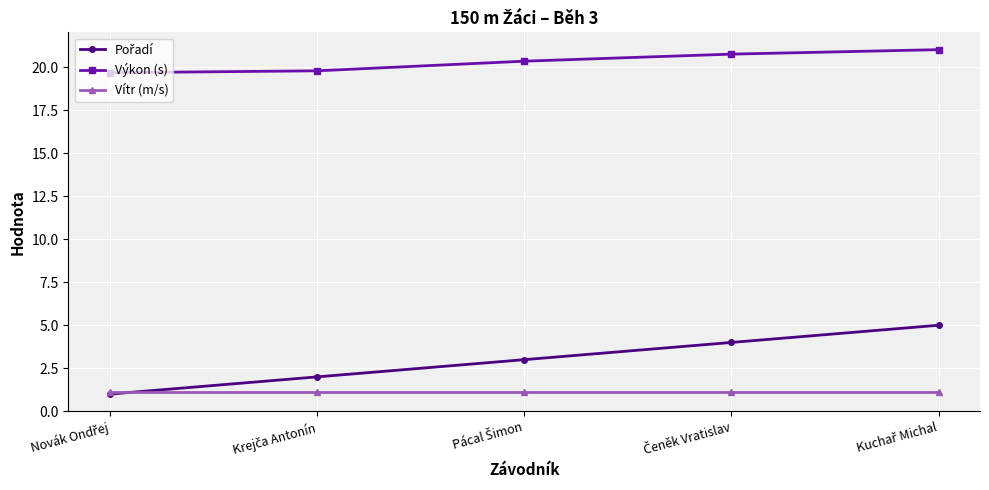

What is the highest value of the Vítr (m/s) series?

1.1